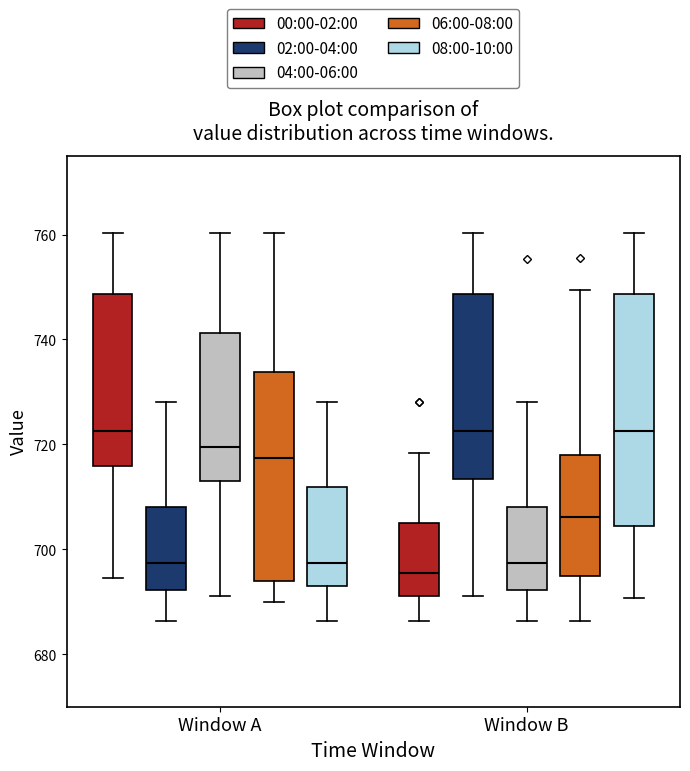

Where does the upper whisker of the box for Window B (02:00-04:00) end on the y-axis? The values are not printed on the chart, so give them approximately, as read against the axis.

760